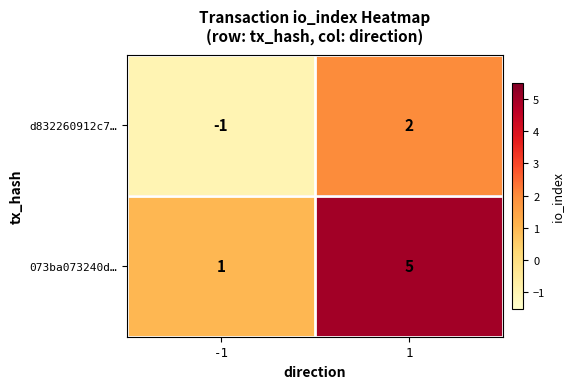

What is the difference between the d832260912c7… values at -1 and 1?

3